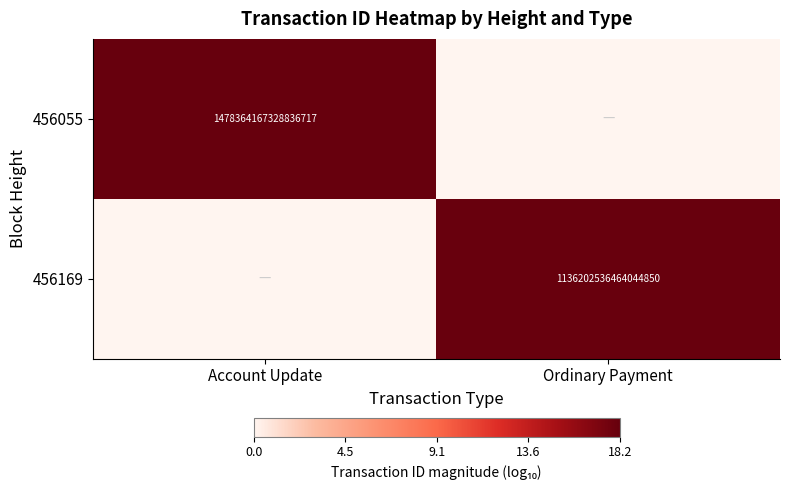

Is it true that 456055 equals 323850204896698752 at Account Update?

False